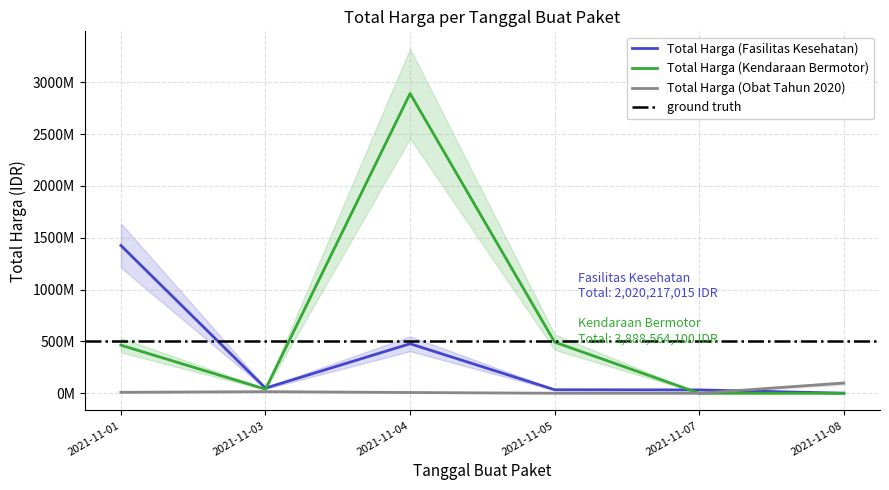

Reading left to right, list all the values displayed in this chart.

Total Harga (Fasilitas Kesehatan): 2021-11-01=1425867900	2021-11-03=49730040	2021-11-04=477600000	2021-11-05=34000000	2021-11-07=32441200	2021-11-08=577875
Total Harga (Kendaraan Bermotor): 2021-11-01=464002100	2021-11-03=39440000	2021-11-04=2892122000	2021-11-05=493000000	2021-11-07=0	2021-11-08=0
Total Harga (Obat Tahun 2020): 2021-11-01=9180000	2021-11-03=15513960	2021-11-04=7401240	2021-11-05=333600	2021-11-07=78000	2021-11-08=98772570